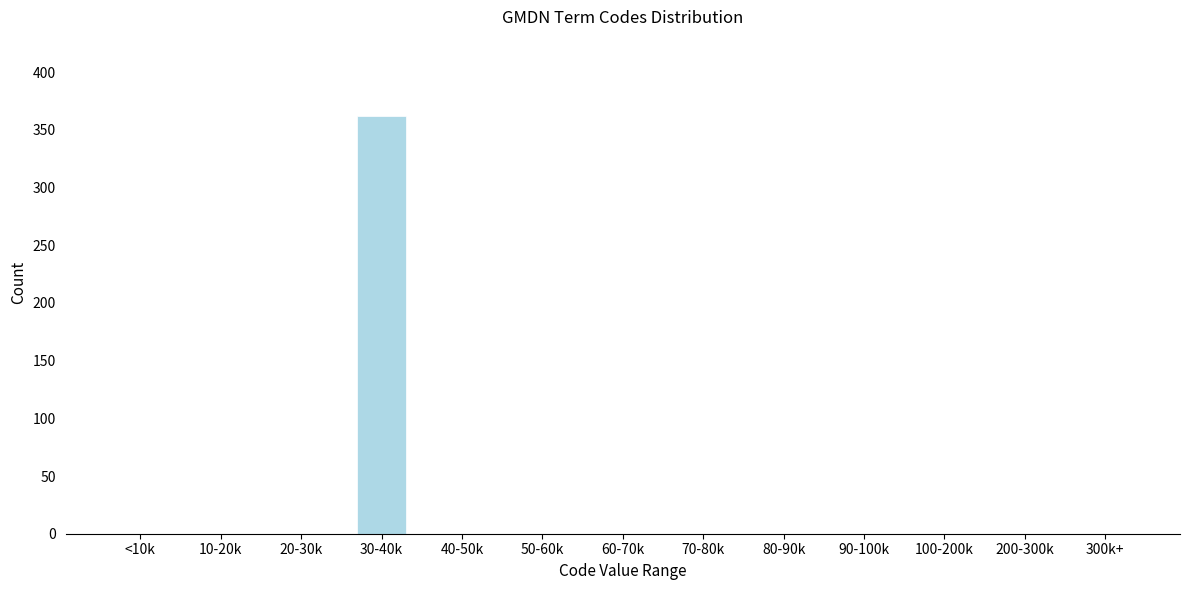

Reading right to left, extract all data points from this chart.

300k+=0	200-300k=0	100-200k=0	90-100k=0	80-90k=0	70-80k=0	60-70k=0	50-60k=0	40-50k=0	30-40k=362	20-30k=0	10-20k=0	<10k=0